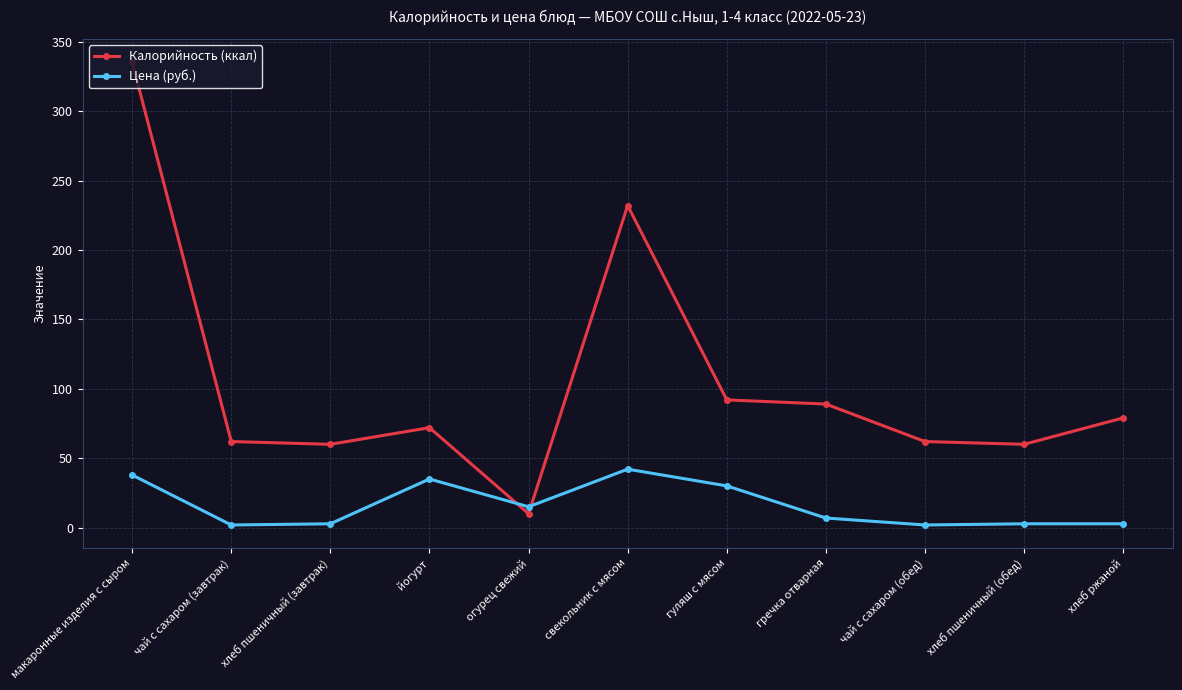

Is the value of Калорийность (ккал) at макаронные изделия с сыром greater than the value of Цена (руб.) at гуляш с мясом?

Yes